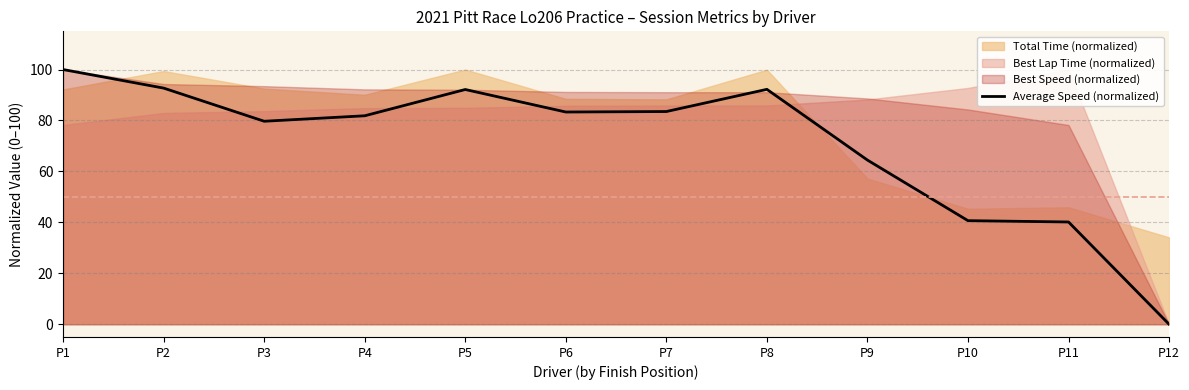

What is the change in value from P2 to P9?

-28.3